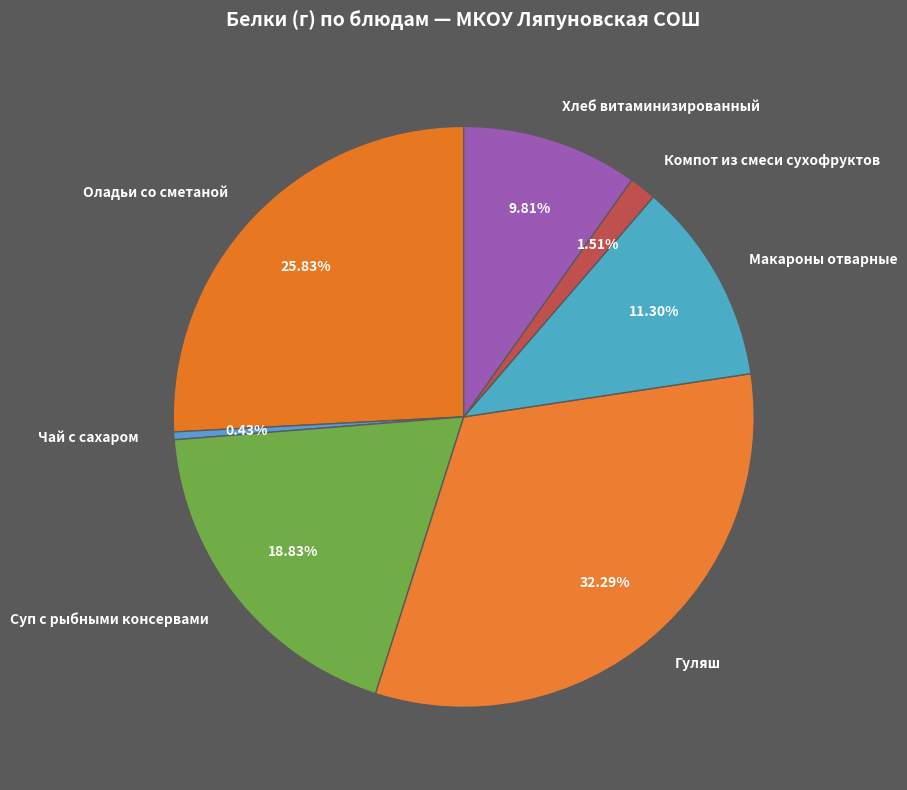

How many slices are in this pie chart?

7